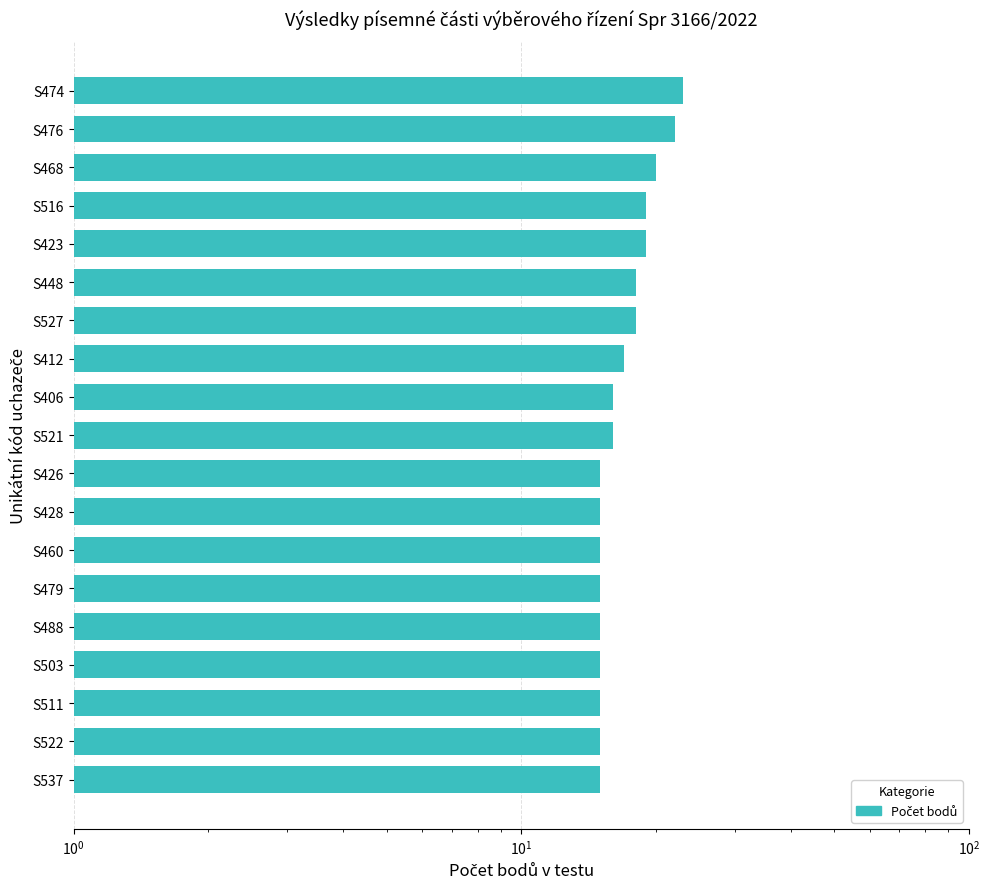

Which has a higher value, S423 or S511?

S423